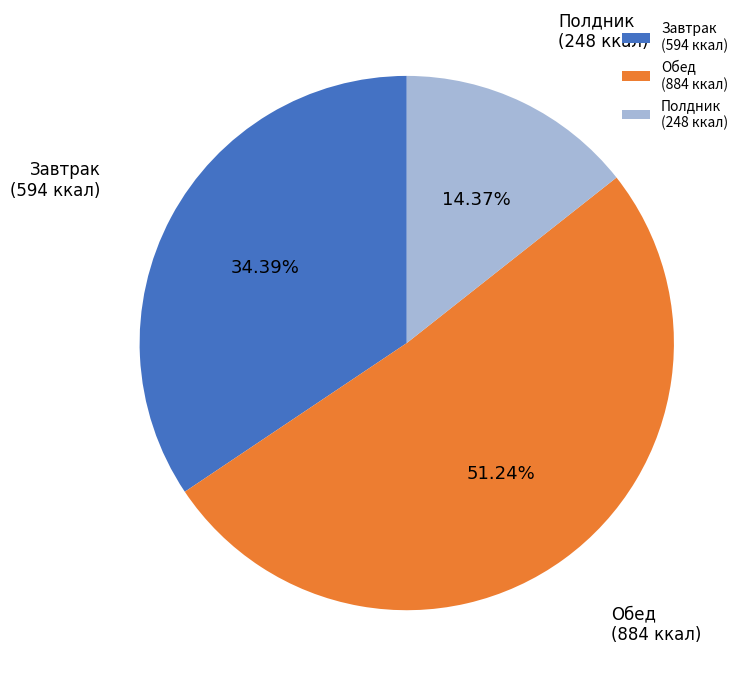

Rank the categories by value from lowest to highest.

Полдник, Завтрак, Обед